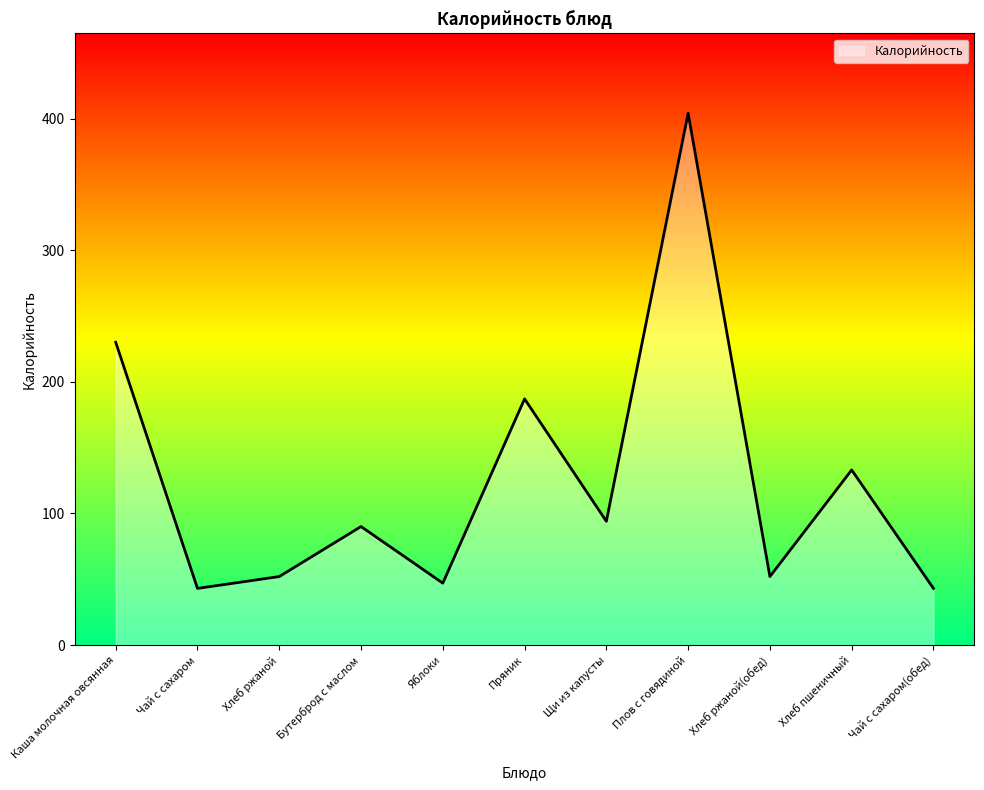

What is the change in value from Пряник to Чай с сахаром(обед)?

-144